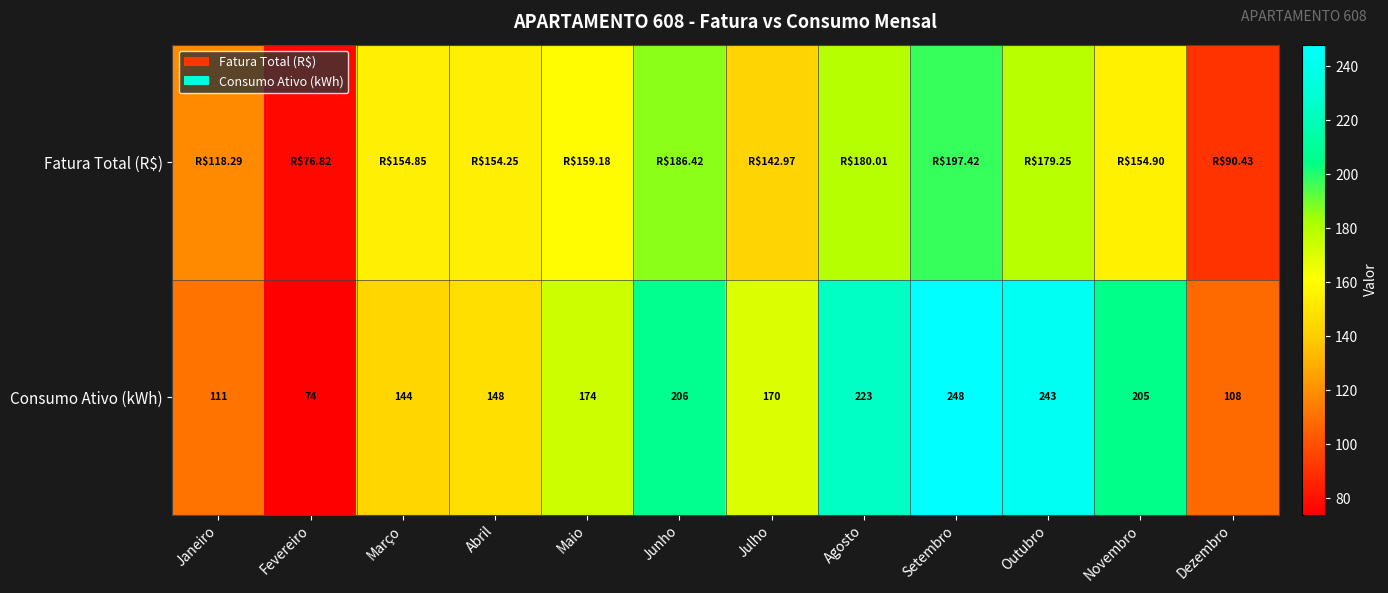

The value of Consumo Ativo (kWh) at Janeiro is 111.0. True or false?

True